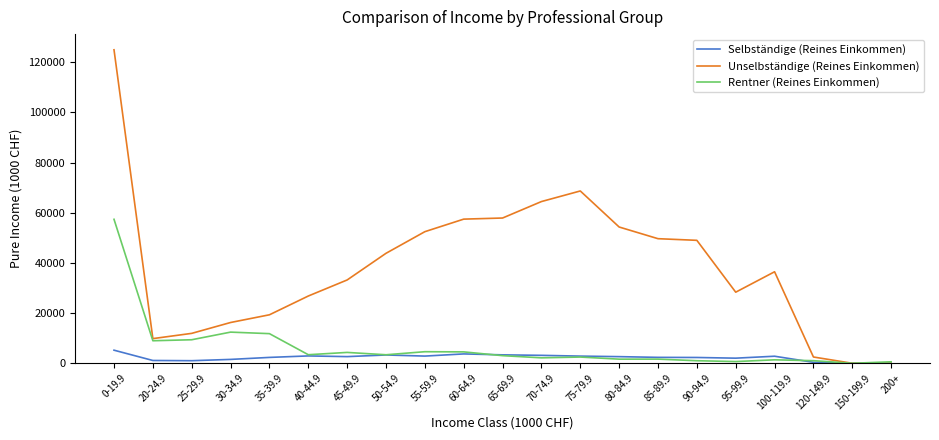

List the series in order of their peak value, lowest first.

Selbständige (Reines Einkommen), Rentner (Reines Einkommen), Unselbständige (Reines Einkommen)